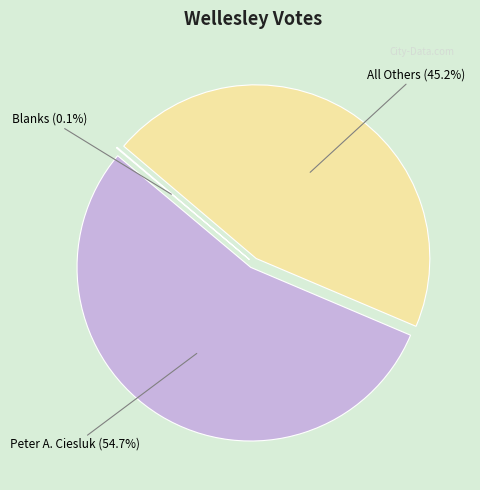

Is it true that All Others is 37% of the pie?

False